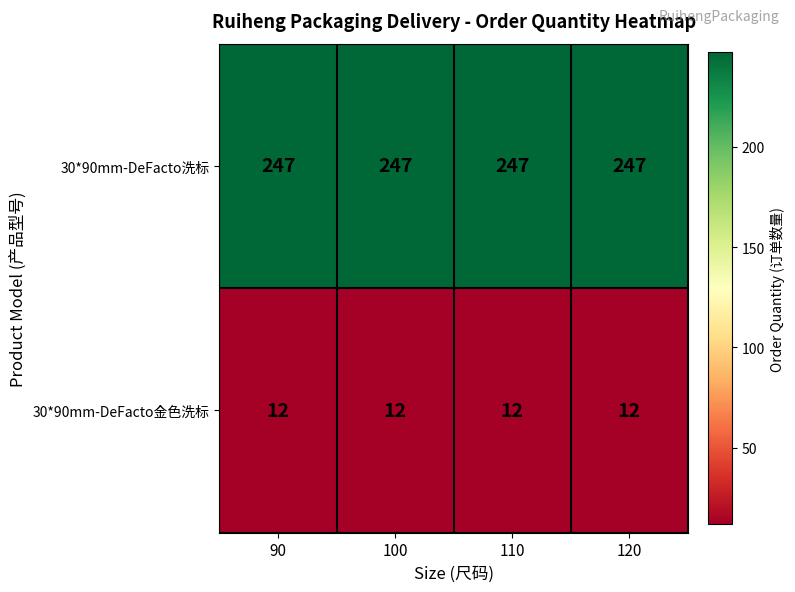

How many categories are shown in the chart?

4